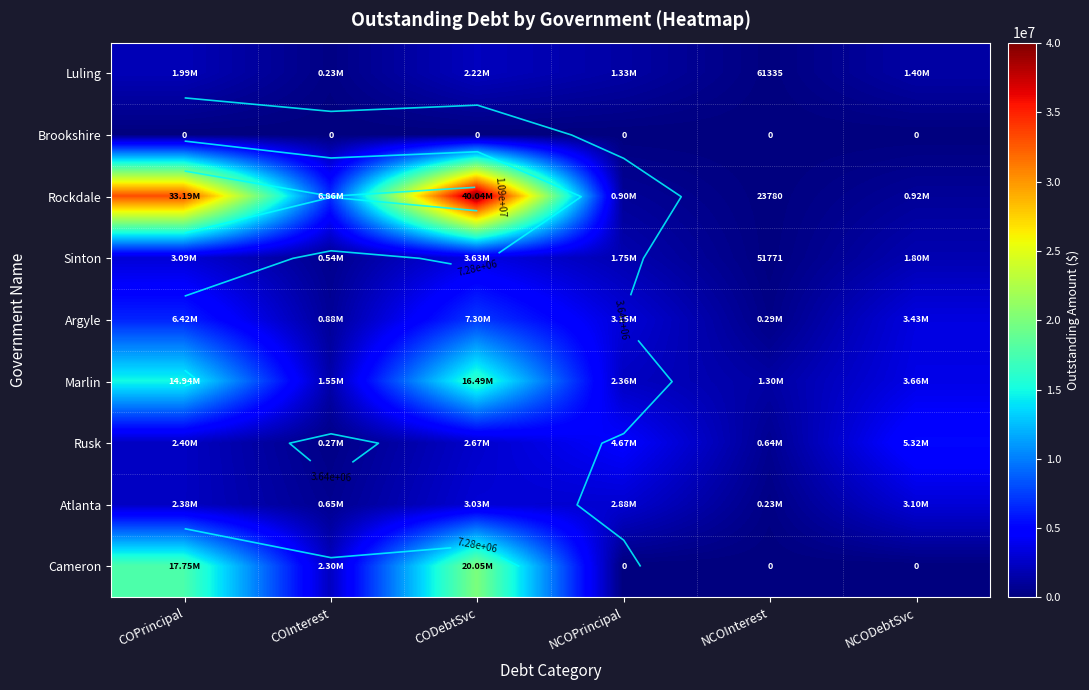

True or false: Marlin has a value of 3656783.8 at NCODebtSvc.

True